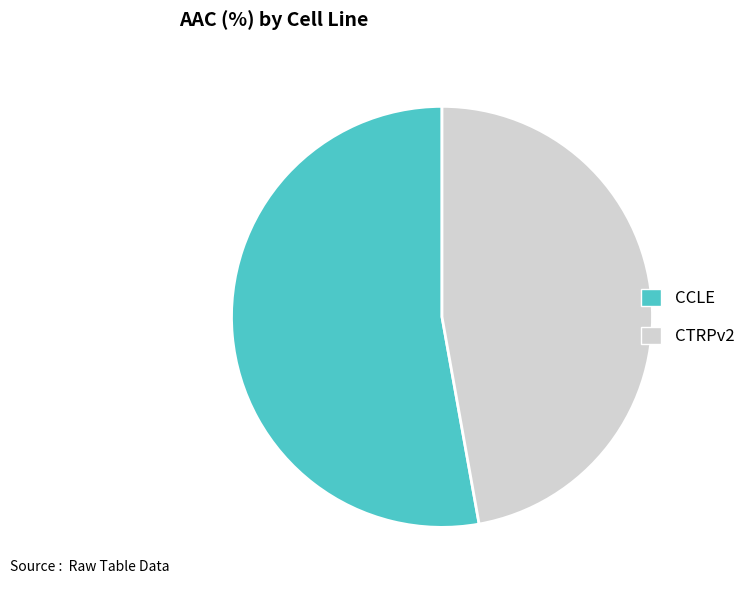

Do CCLE and CTRPv2 together represent more than half of the pie?

Yes